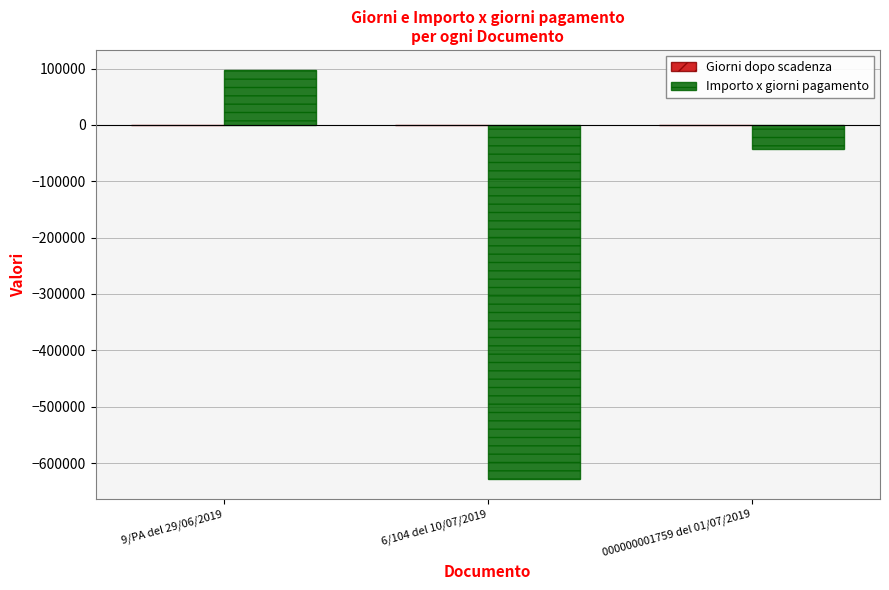

Which category has the highest value across all series?

9/PA del 29/06/2019